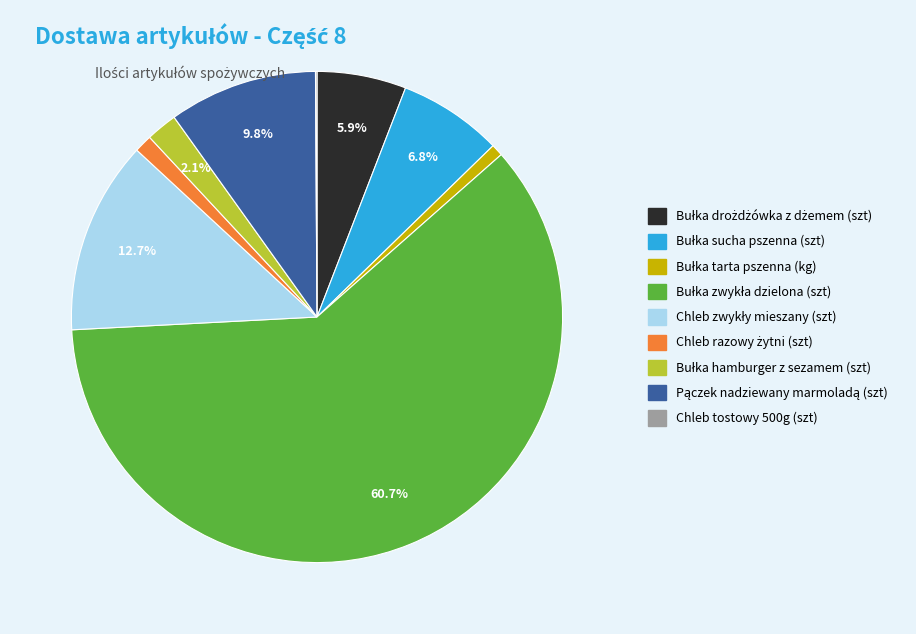

Is there any slice that represents more than half of the pie?

Yes